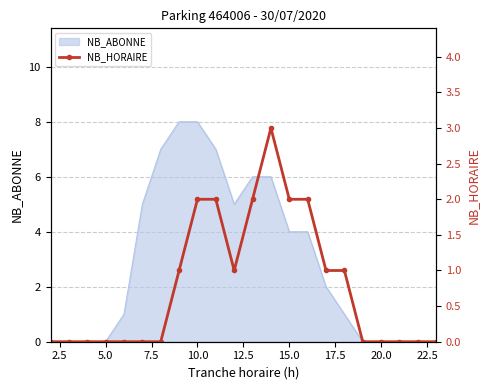

What is the highest value of the NB_ABONNE series?

8